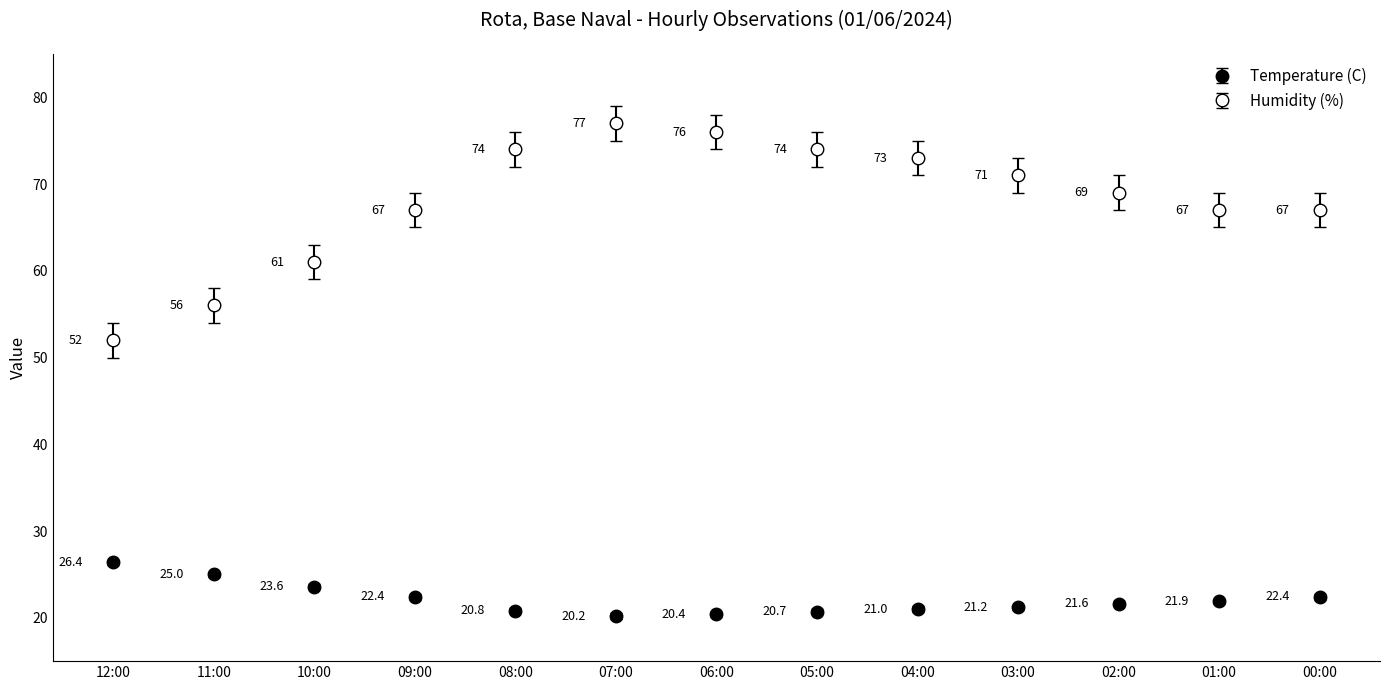

Count the number of data series in this chart.

2